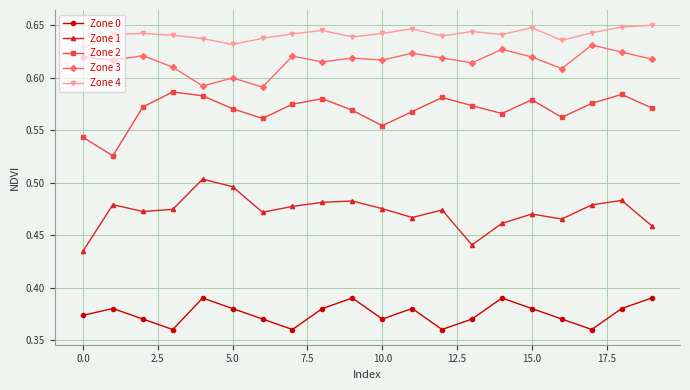

How many categories are shown in the chart?

20